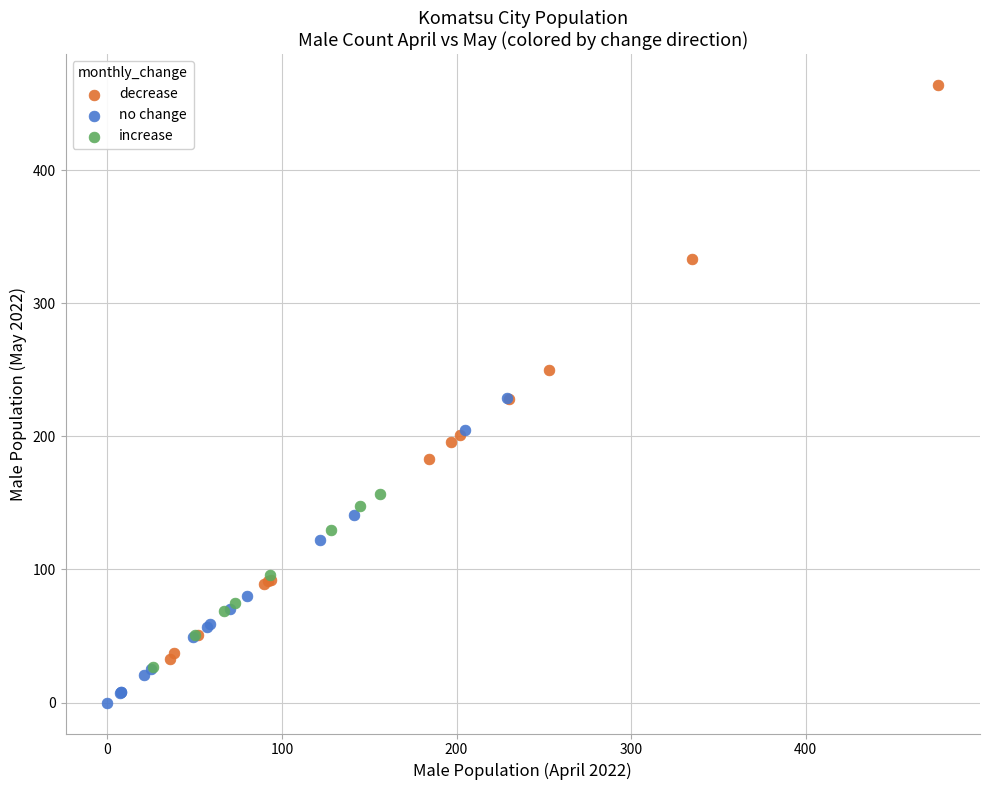

Which series has the widest spread of Y values?

decrease